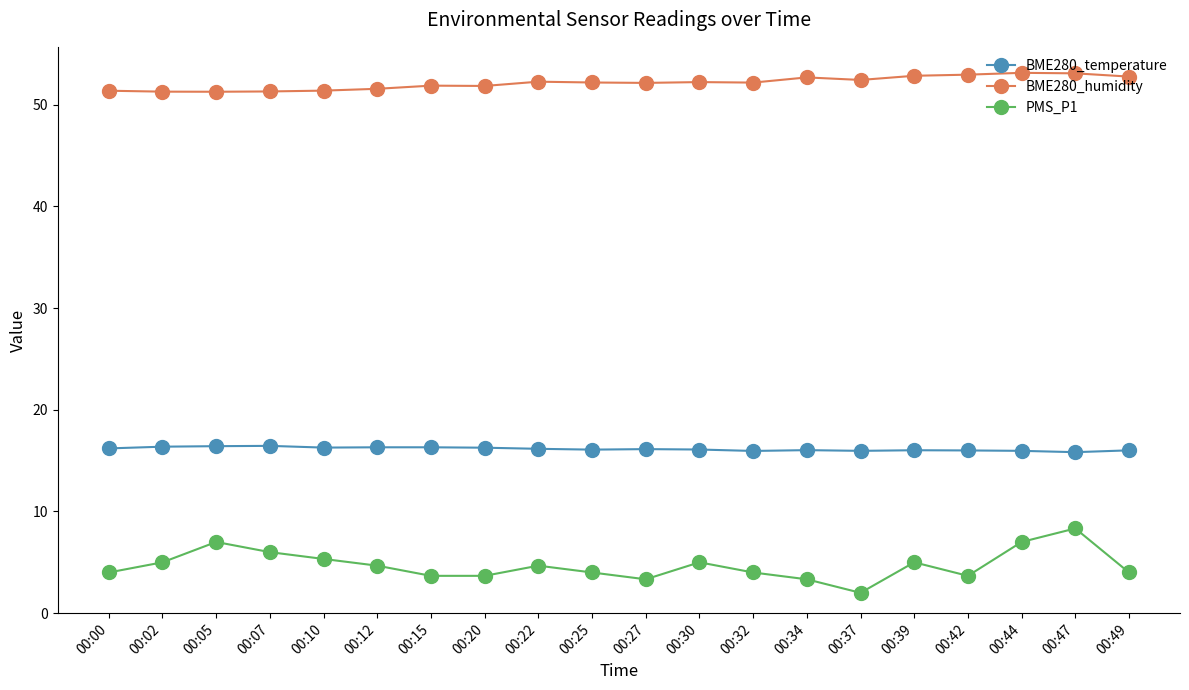

True or false: PMS_P1 and BME280_temperature cross at least once.

False